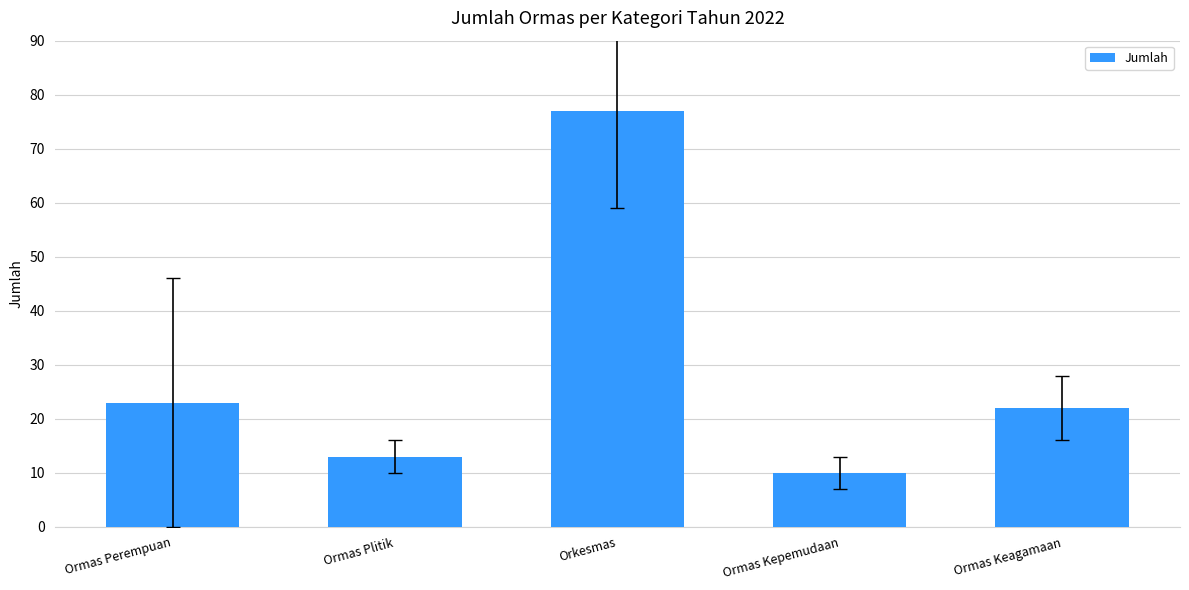

What is the sum of all values?

145